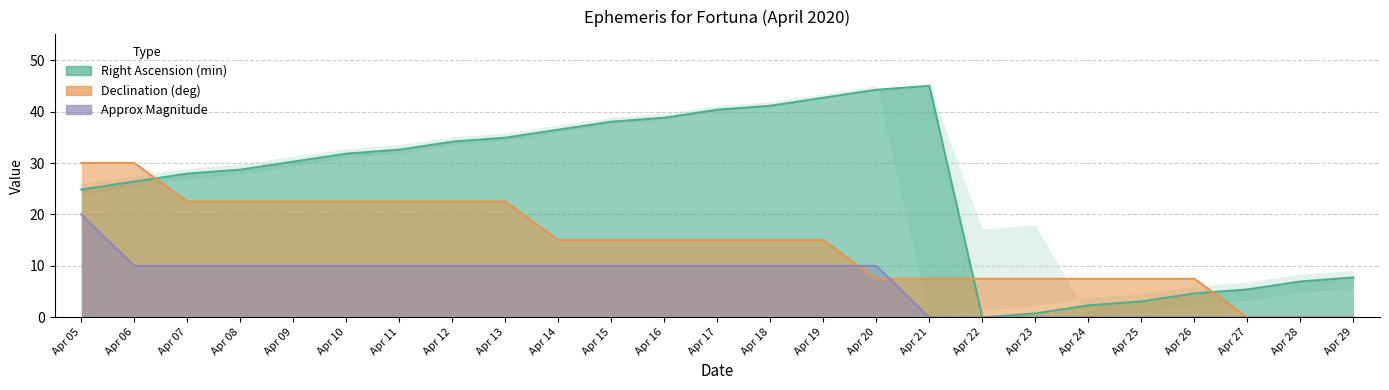

What is the difference between the maximum and minimum values in the Declination (deg, abs) series?

30.0